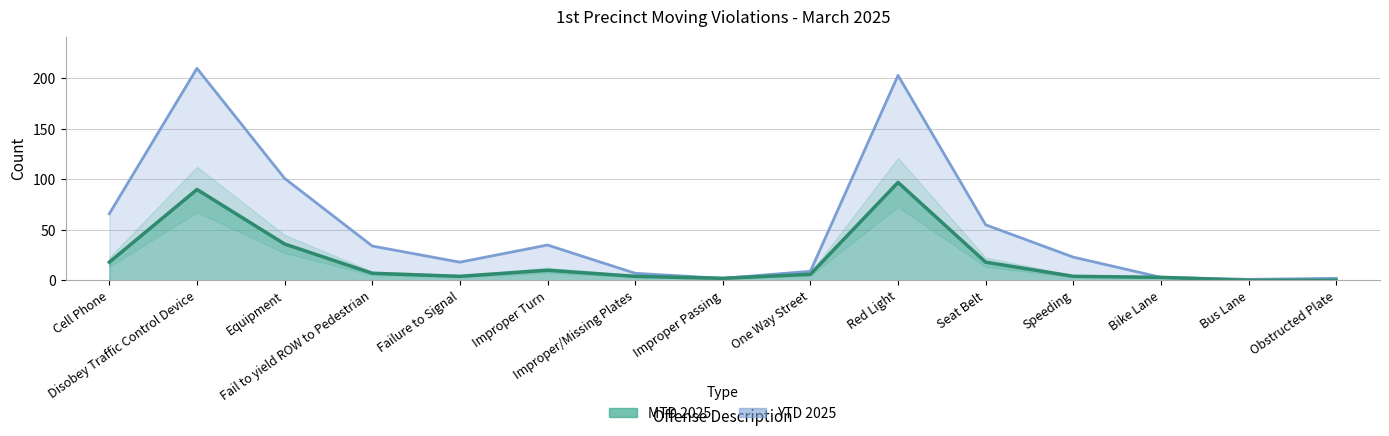

How many interior local peaks does the YTD 2025 series have?

3